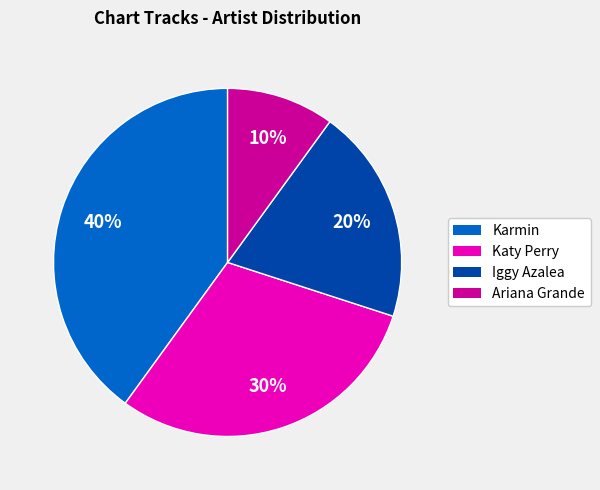

Which category has the biggest portion of the pie?

Karmin